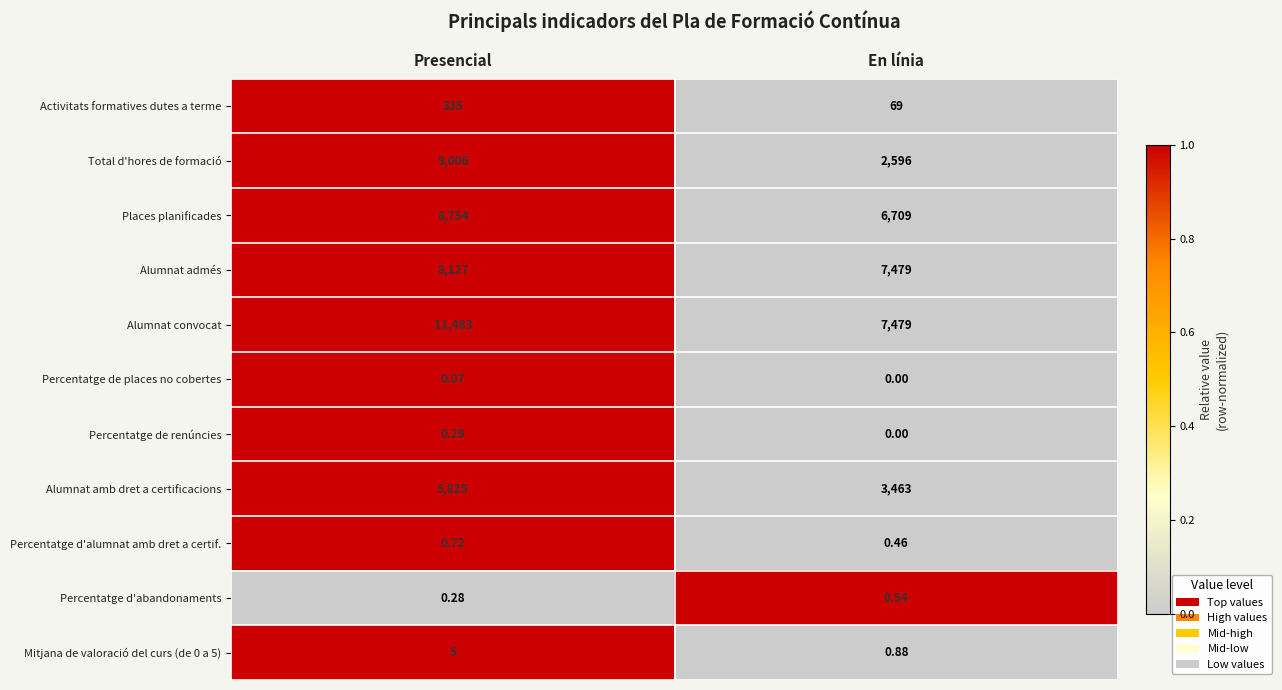

At which category is the sum across all series the highest?

Presencial